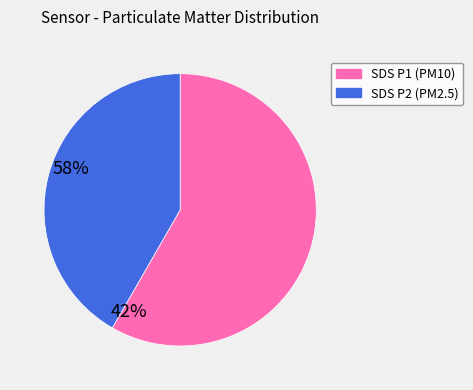

Is there a majority slice in this chart?

Yes